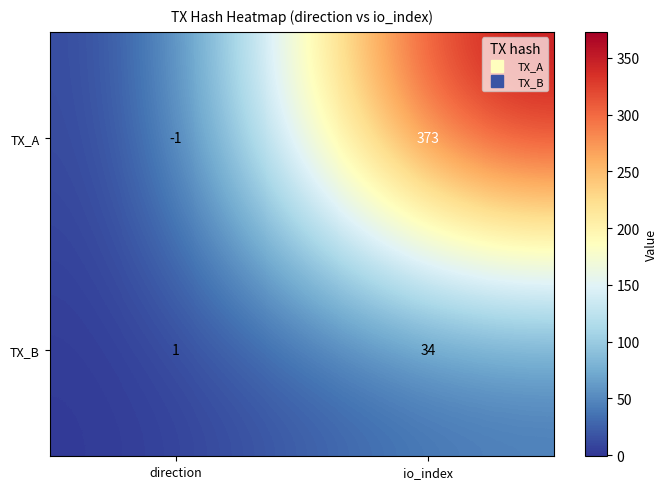

Which category has the highest value in the TX_A series?

io_index